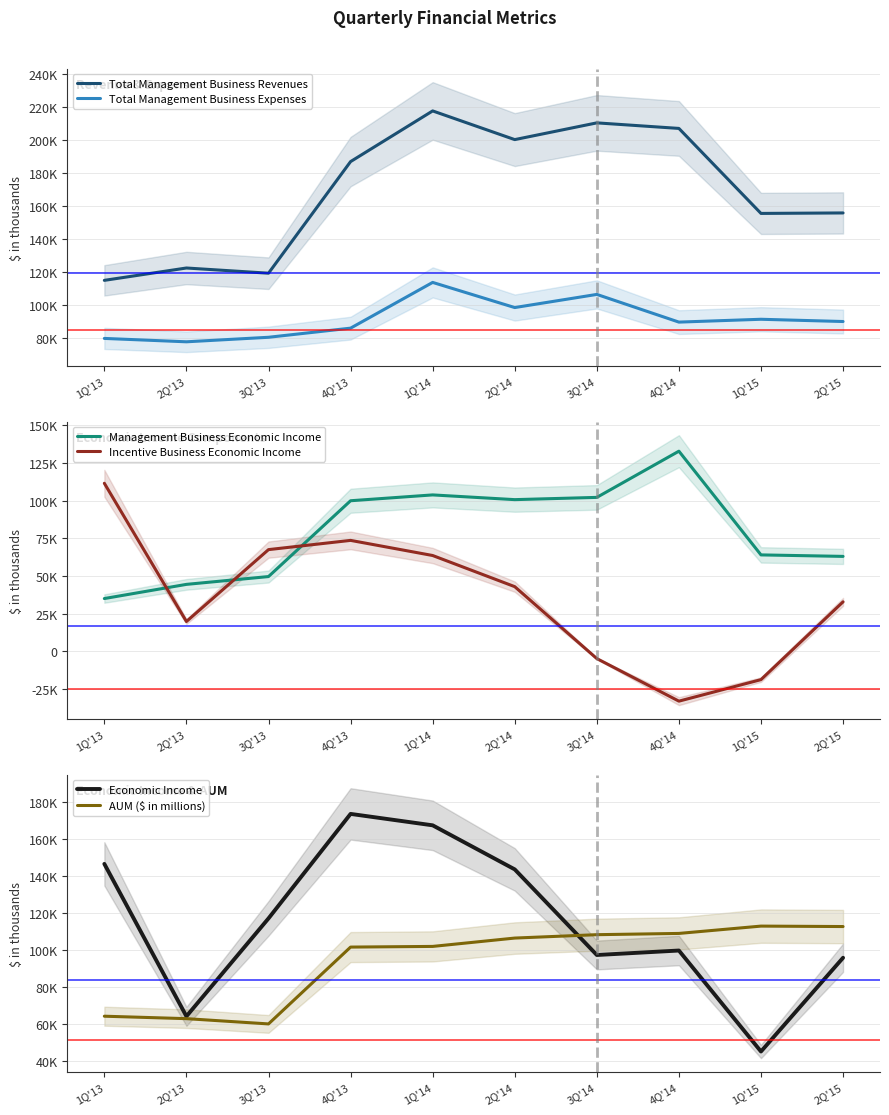

Does the chart have visible grid lines?

Yes